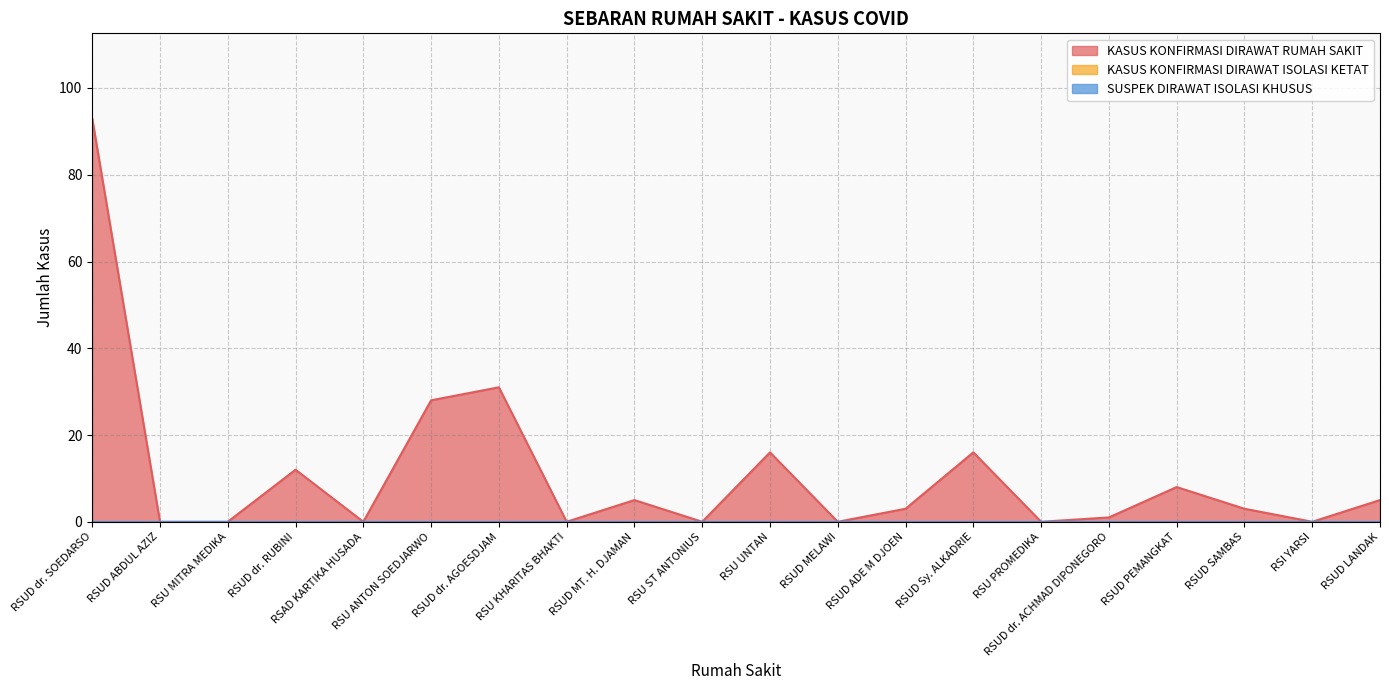

How many data points does each series have?

20